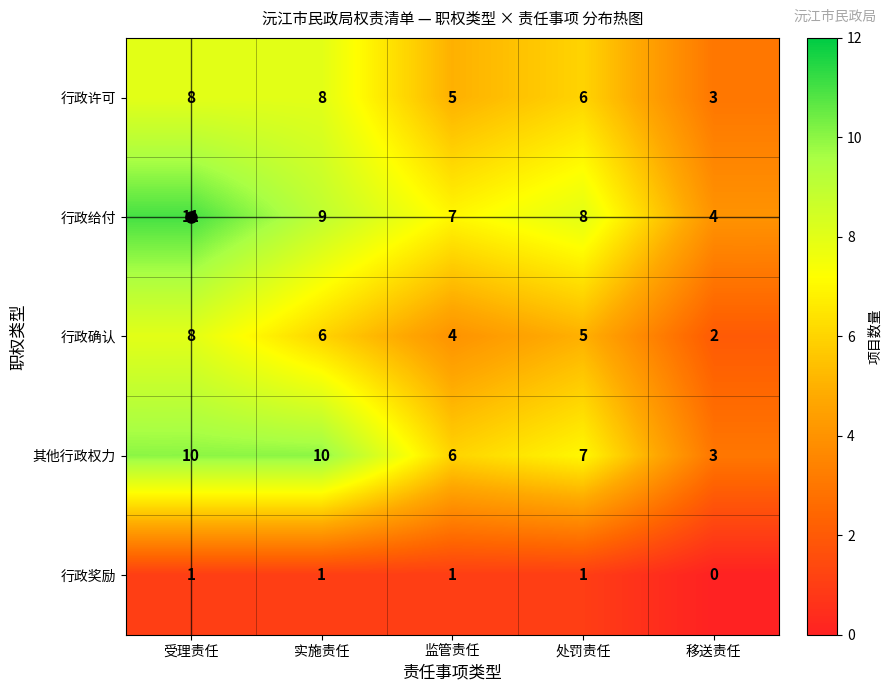

Which series has the largest total across all categories?

行政给付